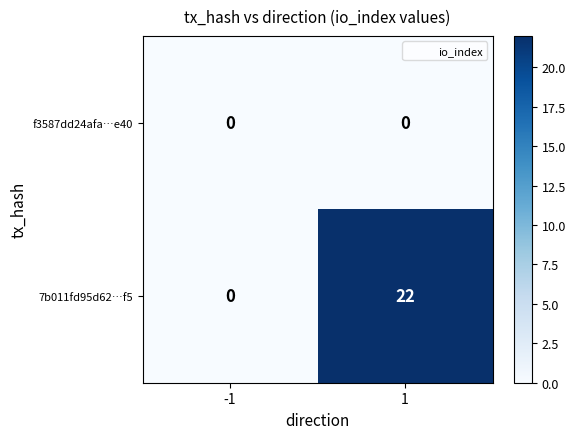

What is the difference between the maximum and minimum values in the 7b011fd95d62…f5 series?

22